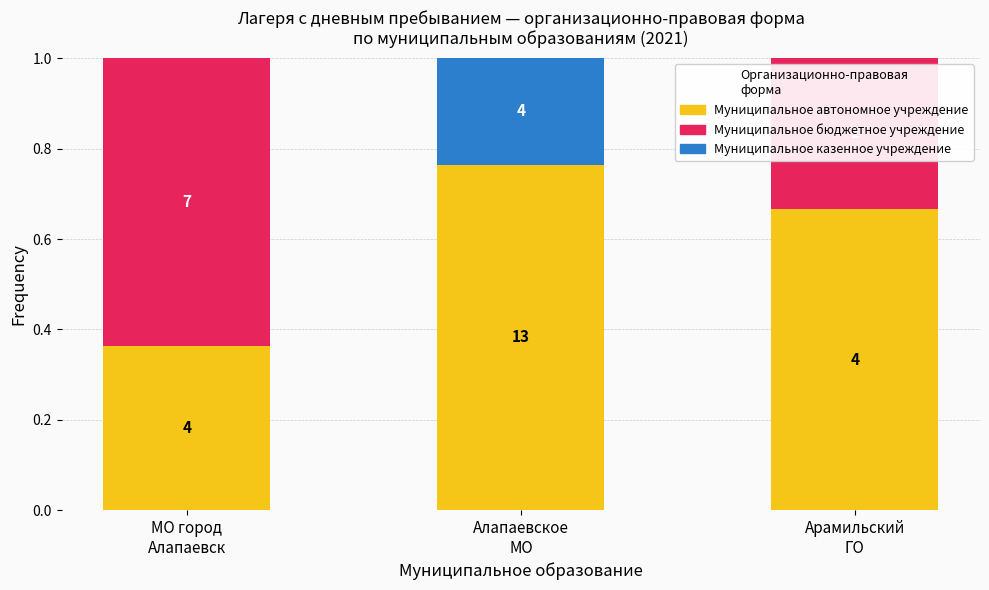

Count the Муниципальное казенное учреждение values in the range 0 to 1.

3